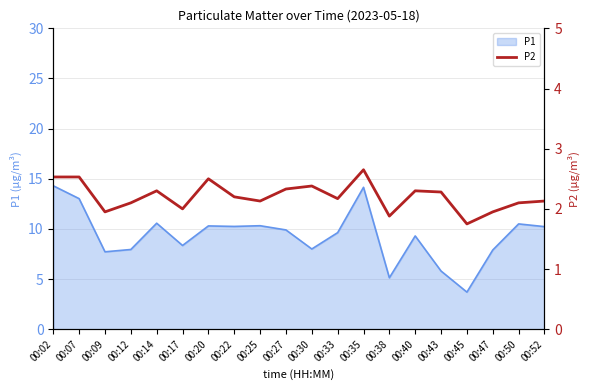

What is the minimum value for P1?

3.7